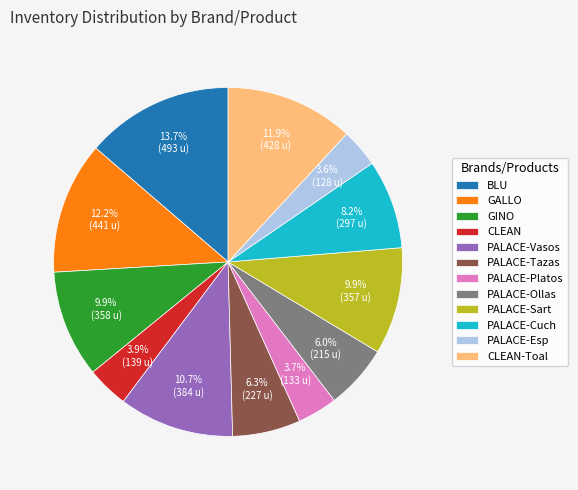

How many segments does this pie chart have?

12